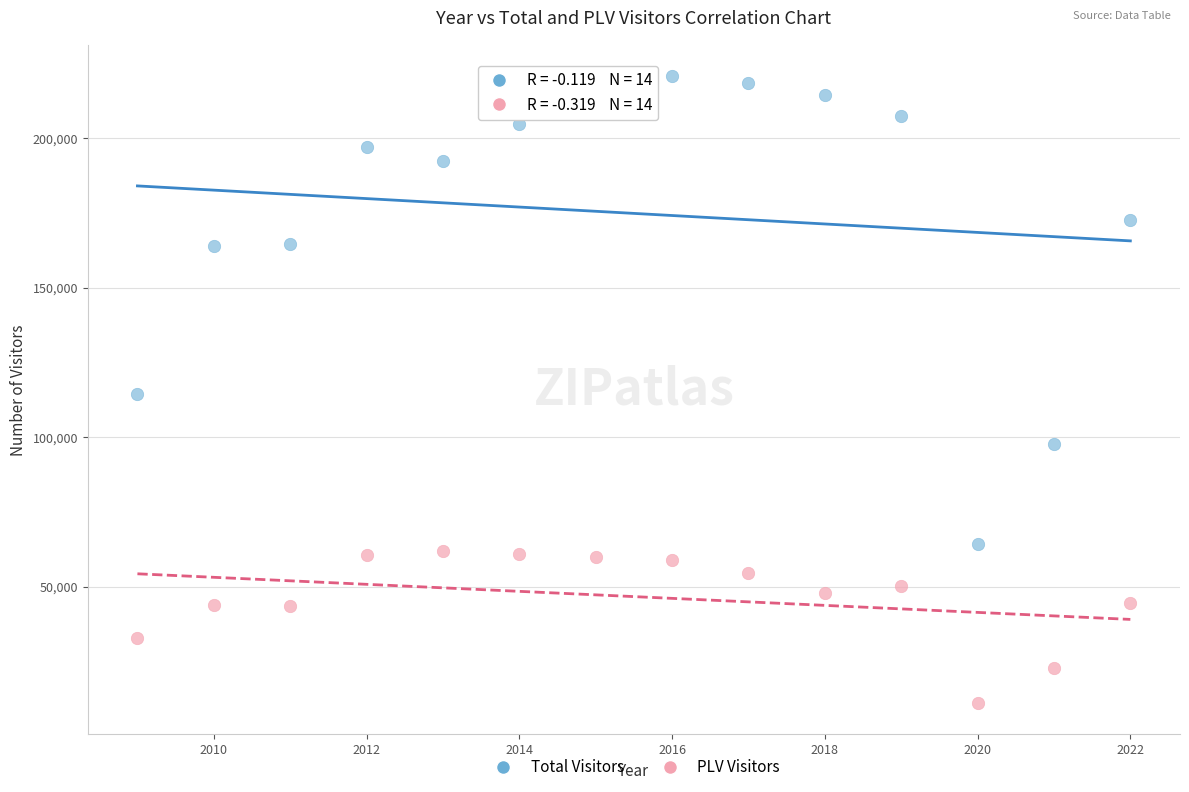

Which series reaches the minimum Y coordinate?

PLV Visitors